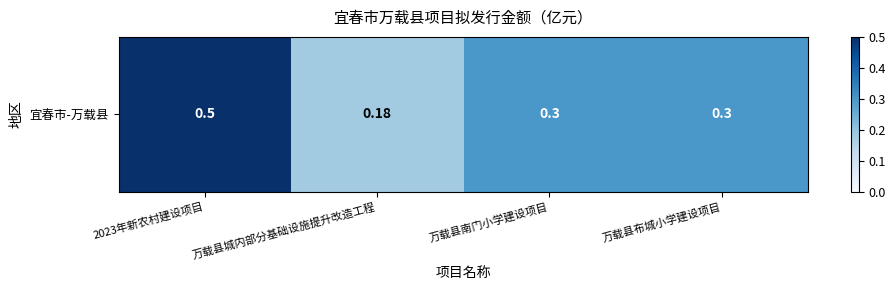

What is the sum of all values?

1.3